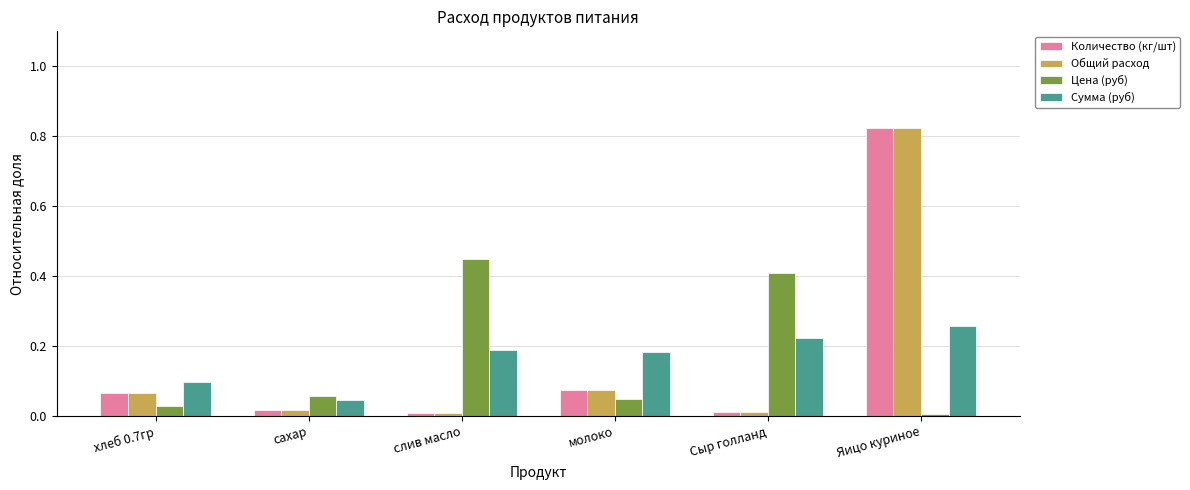

How many bars are there in total?

24